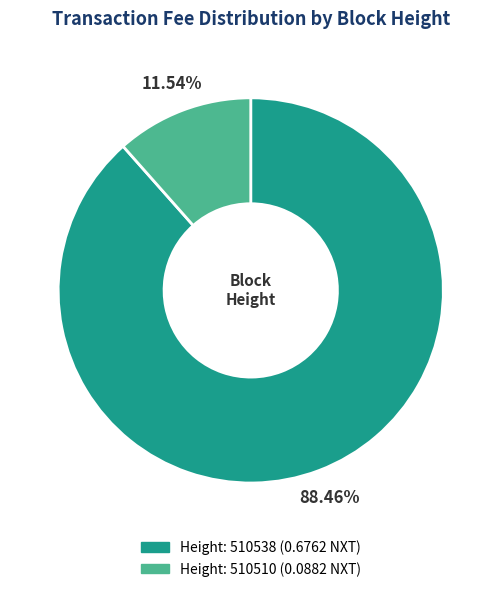

Is there any slice that represents more than half of the pie?

Yes